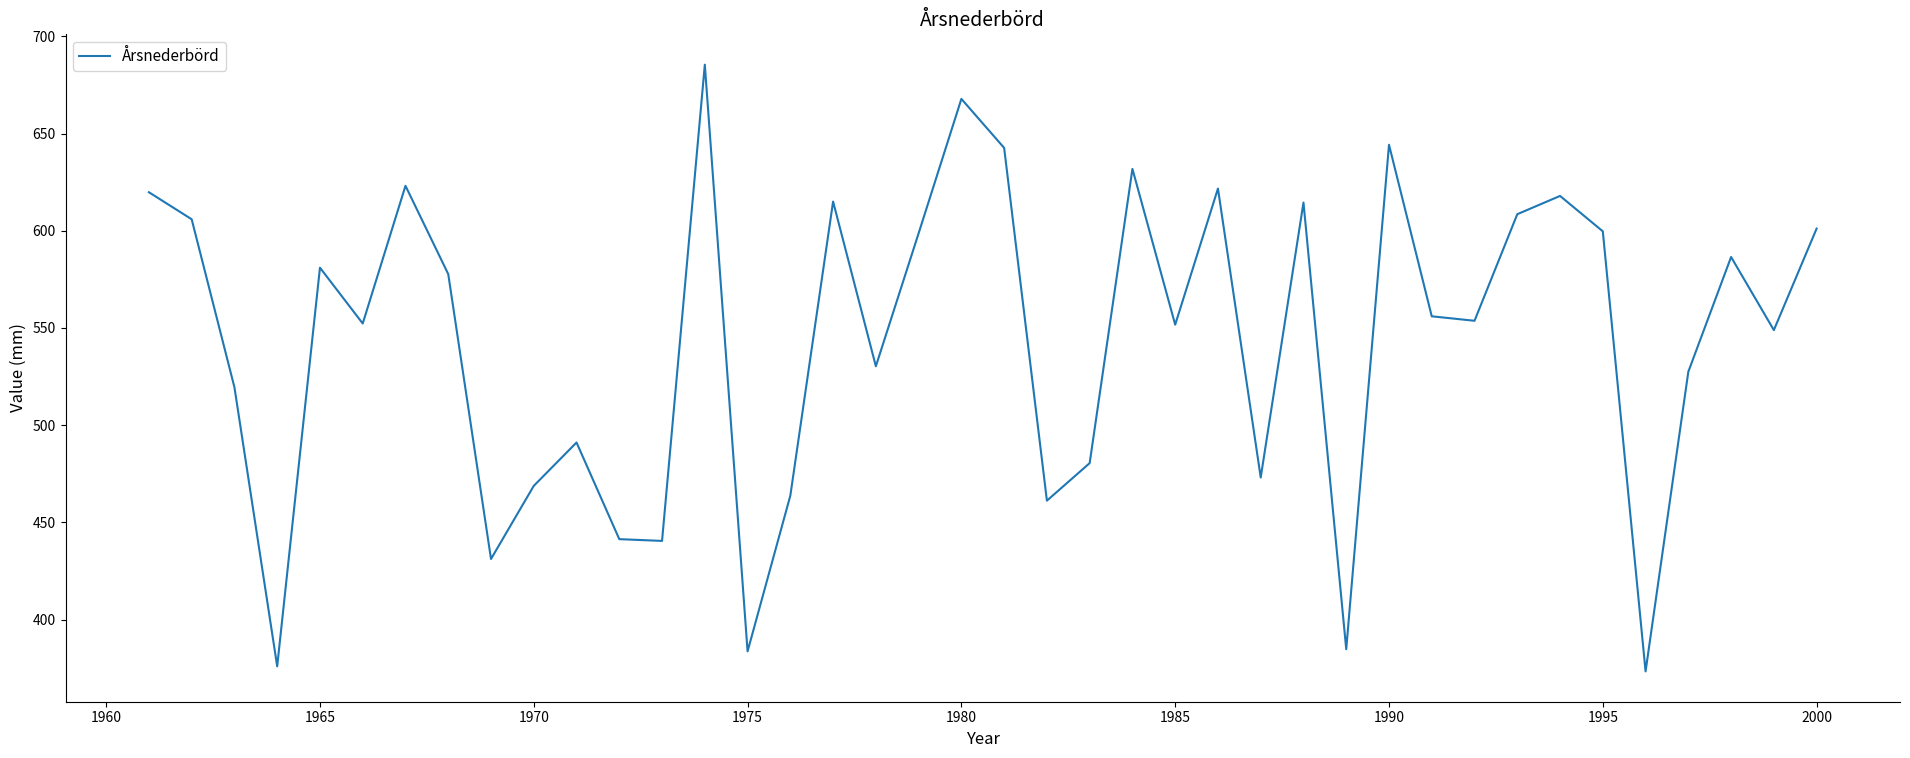

What is the greatest value displayed?

685.4